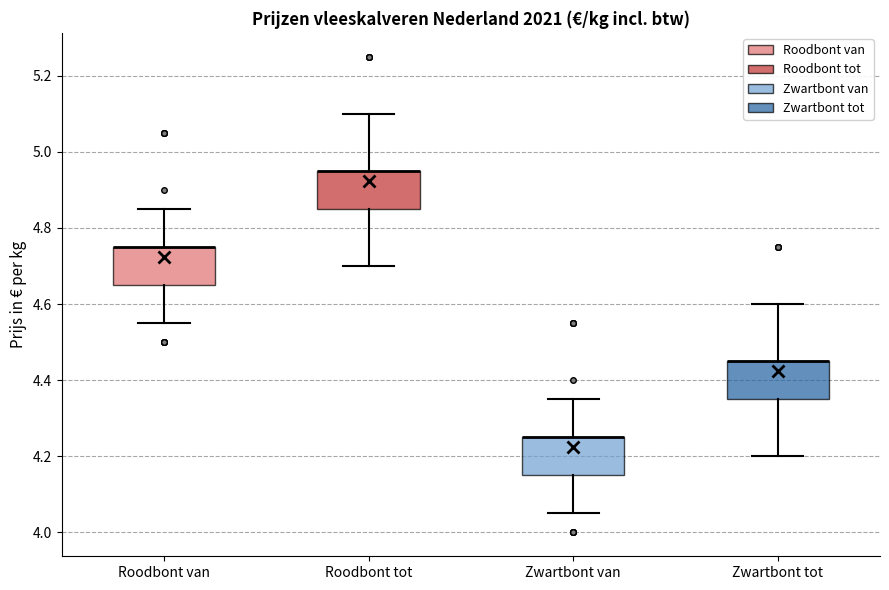

Reading left to right, transcribe this box plot: for each box, give where its median line is, the range the box spans, and where its two whiskers end, as read against the y-axis. The values are not printed on the chart, so give them approximately, as read against the axis.

Roodbont van: median 4.76 (drawn on the box's upper edge), box 4.66 to 4.76, whiskers 4.56 to 4.86
Roodbont tot: median 4.96 (drawn on the box's upper edge), box 4.86 to 4.96, whiskers 4.70 to 5.10
Zwartbont van: median 4.26 (drawn on the box's upper edge), box 4.16 to 4.26, whiskers 4.06 to 4.36
Zwartbont tot: median 4.46 (drawn on the box's upper edge), box 4.36 to 4.46, whiskers 4.20 to 4.60